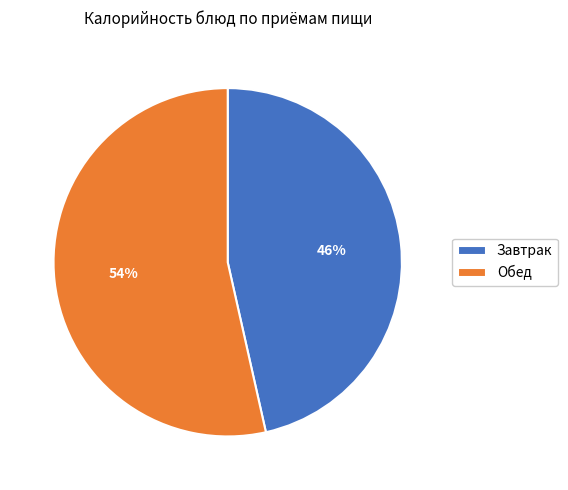

Is there a majority slice in this chart?

Yes